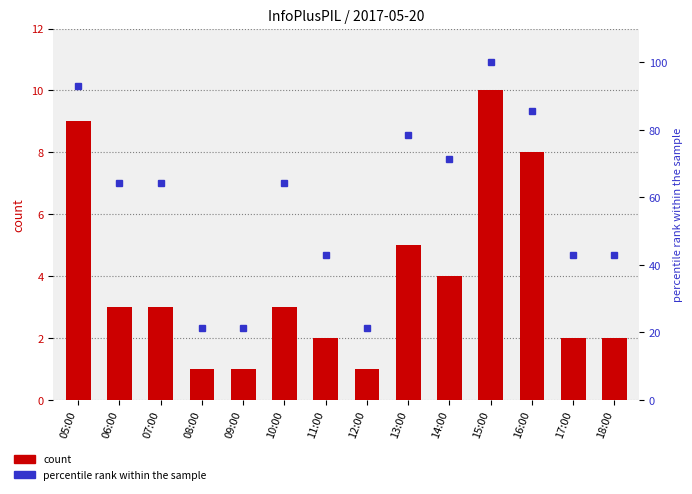

Are the bars horizontal?

No